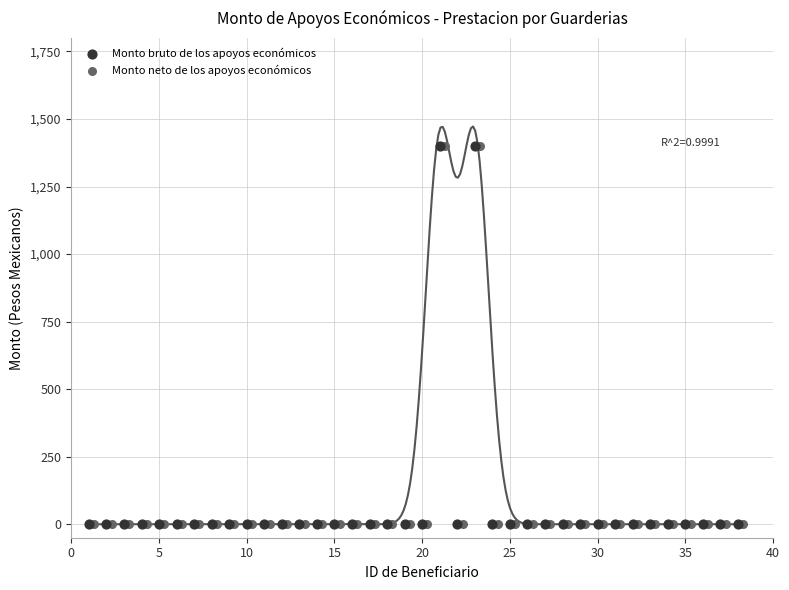

What are all the series names shown in the legend?

Monto bruto de los apoyos económicos, Monto neto de los apoyos económicos